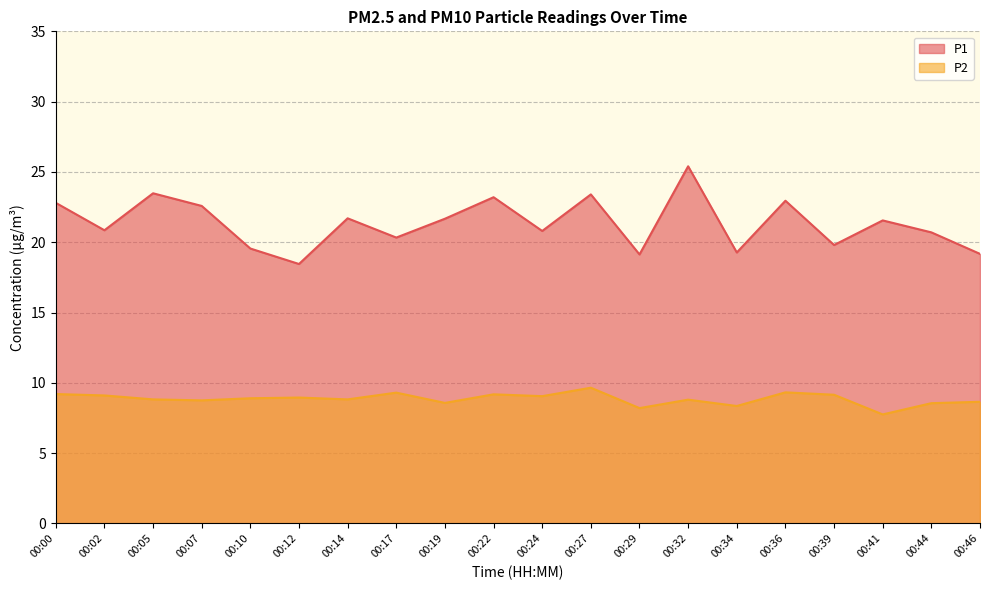

What is the average value of the P2 series?

8.9